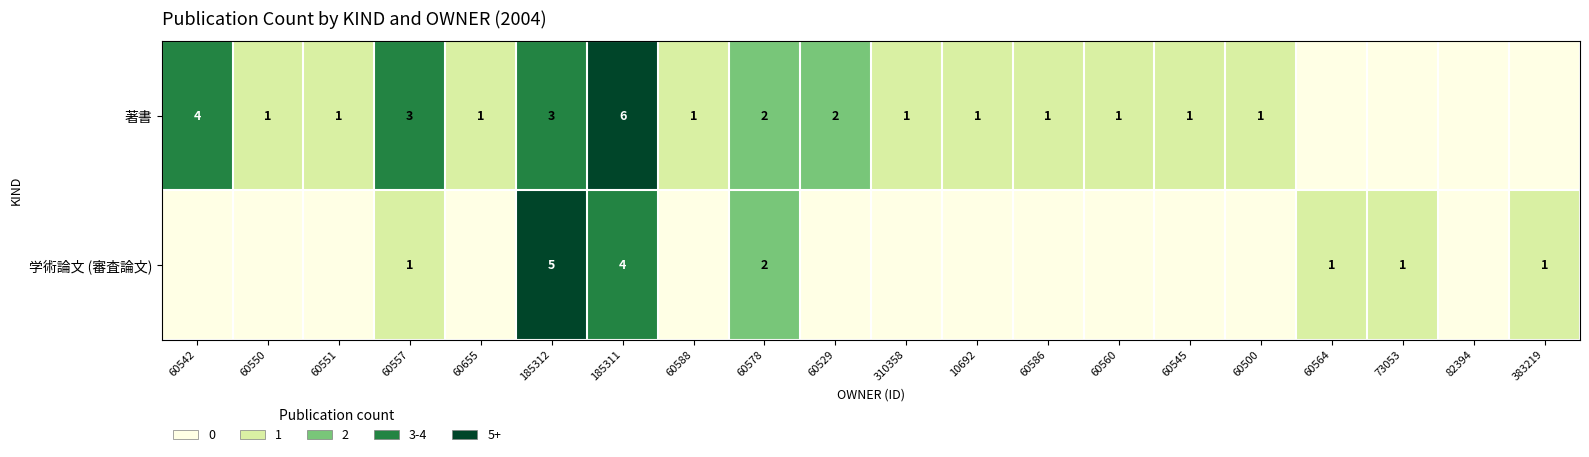

Is the value of 著書 at 60655 greater than the value of 学術論文 (審査論文) at 185312?

No